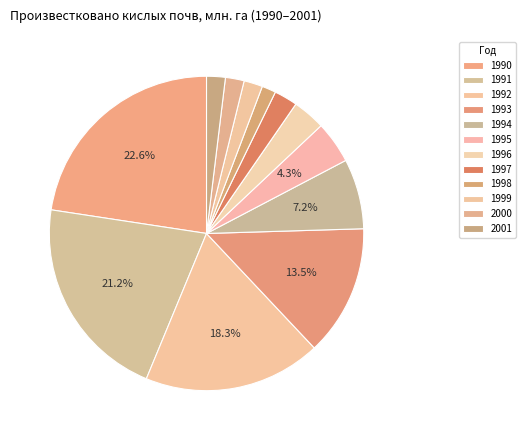

Count the number of slices in the pie.

12